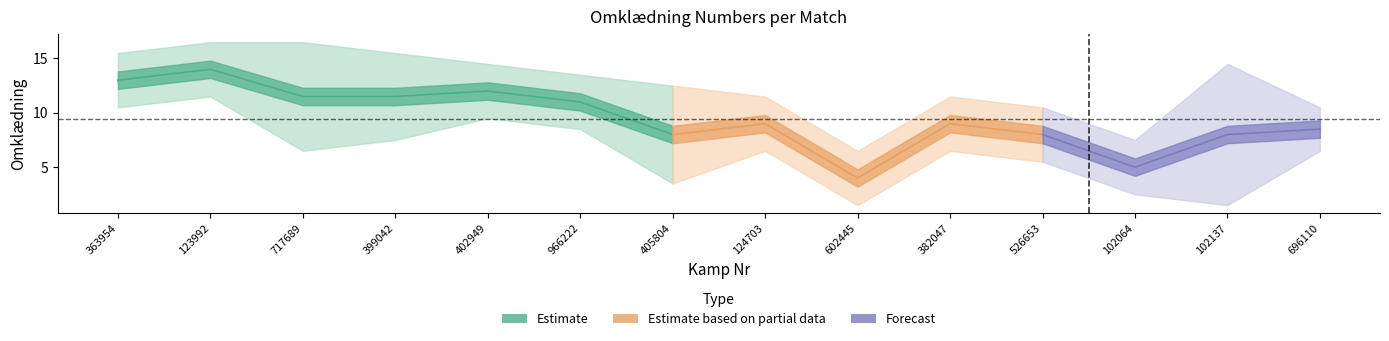

What is the label of the 7th point from the left?

405804